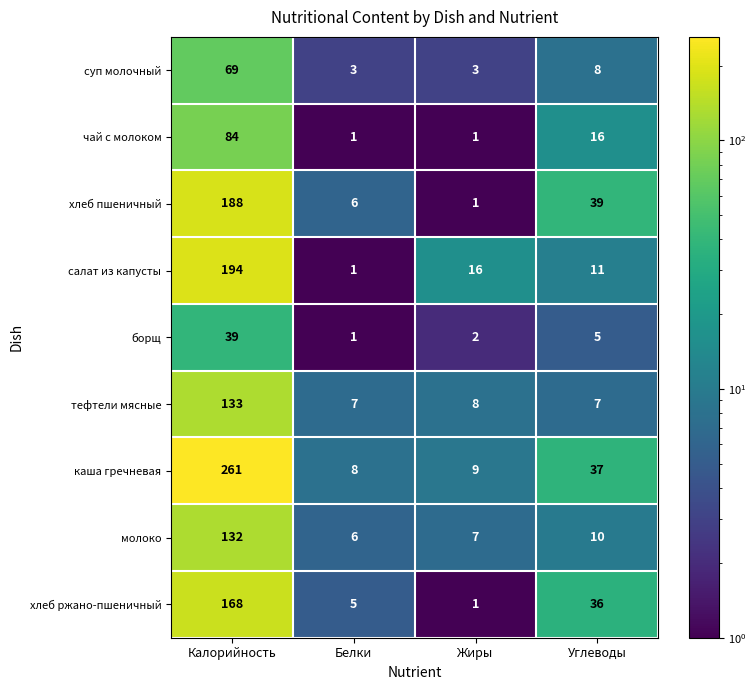

Rank the series at Калорийность from lowest to highest value.

борщ, суп молочный, чай с молоком, молоко, тефтели мясные, хлеб ржано-пшеничный, хлеб пшеничный, салат из капусты, каша гречневая